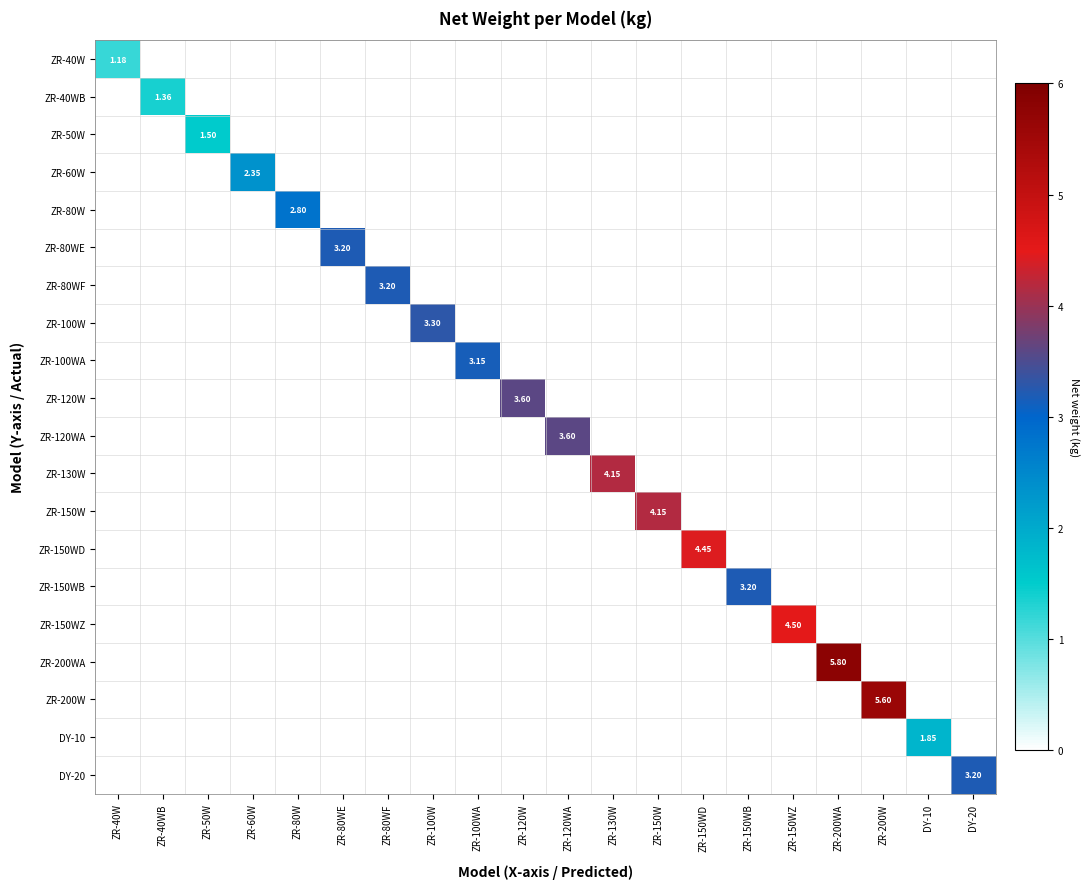

True or false: ZR-60W has a value of 1.4 at ZR-60W.

False